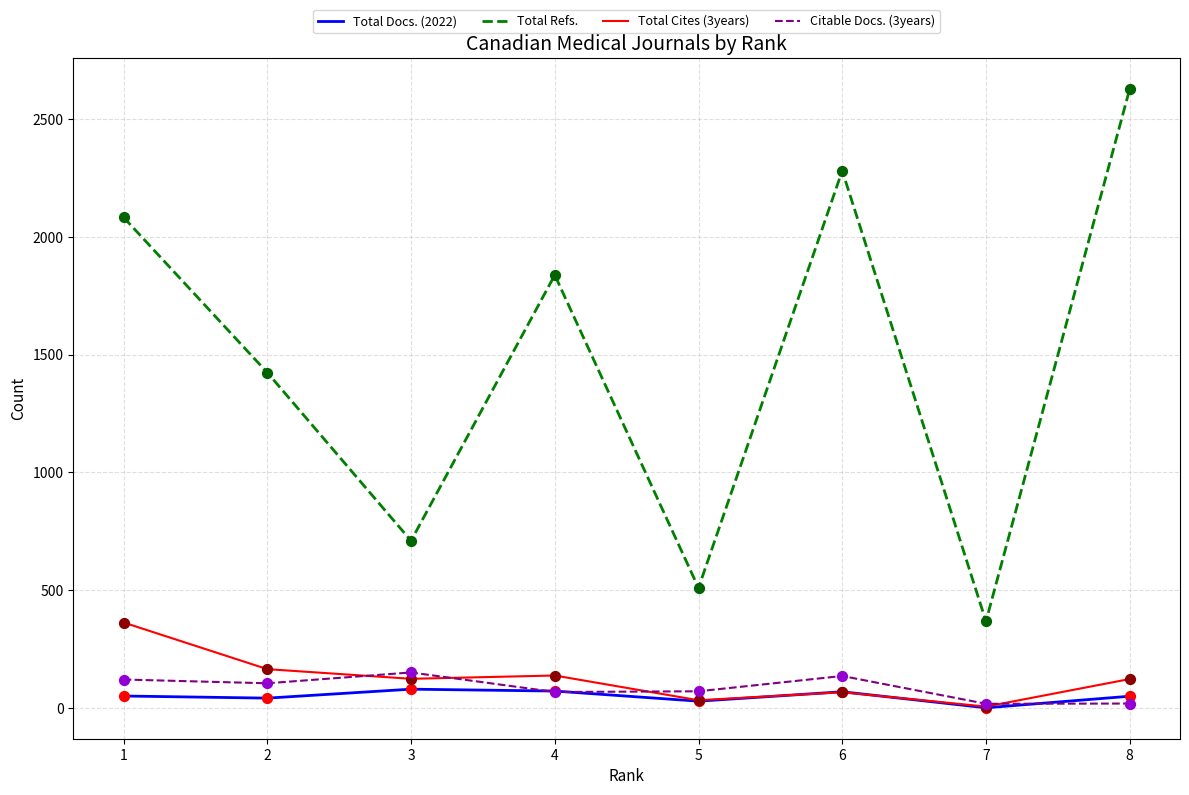

Between 3 and 7, which series saw the biggest shift?

Total Refs.